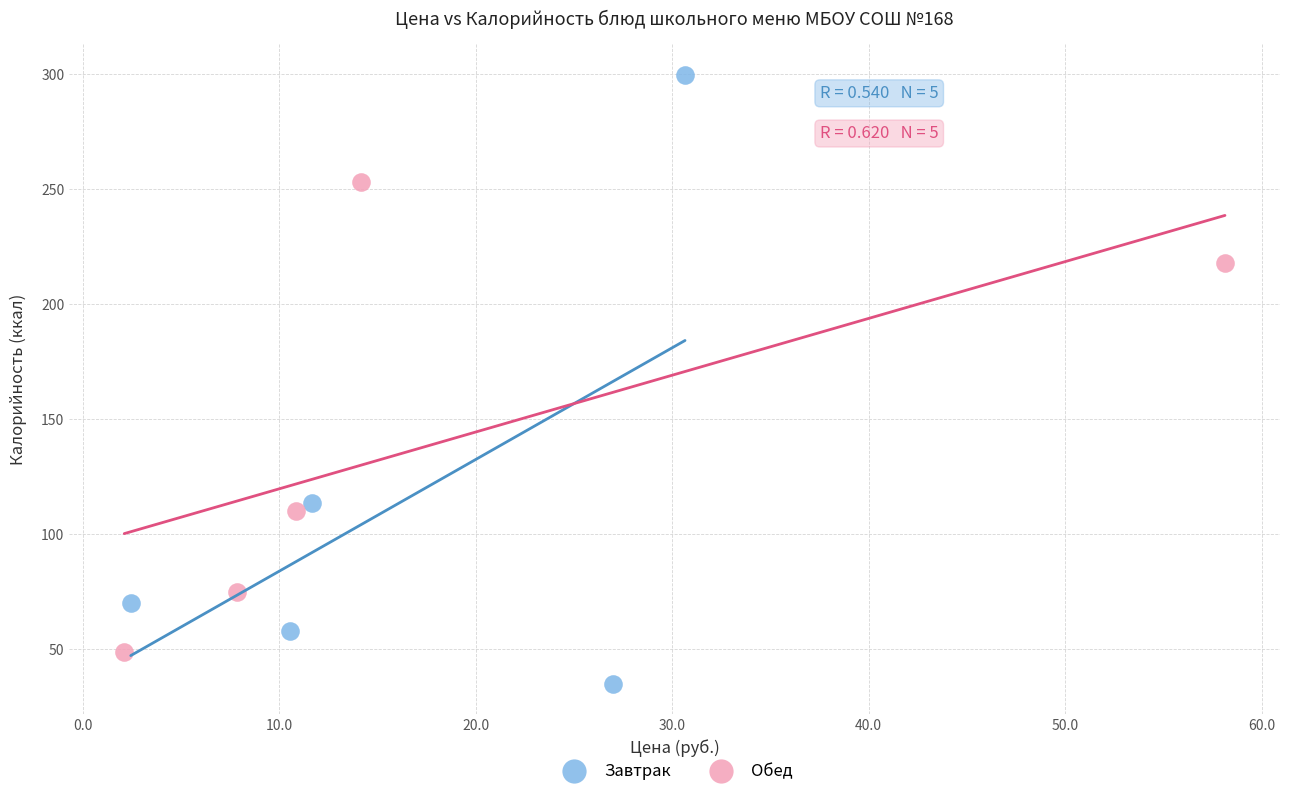

Which series has the widest spread of Y values?

Завтрак